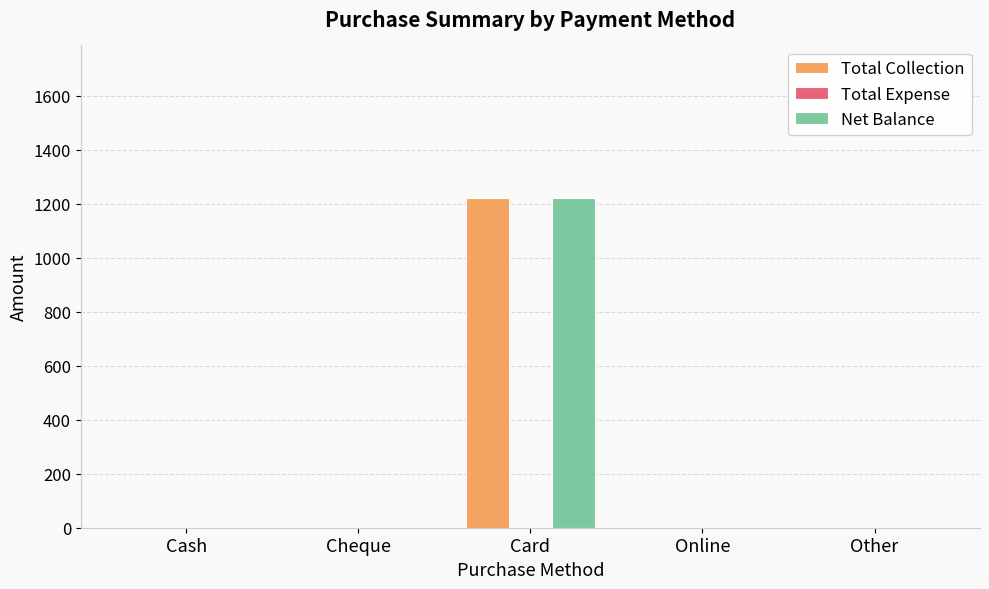

What is the sum of all Net Balance values?

1220